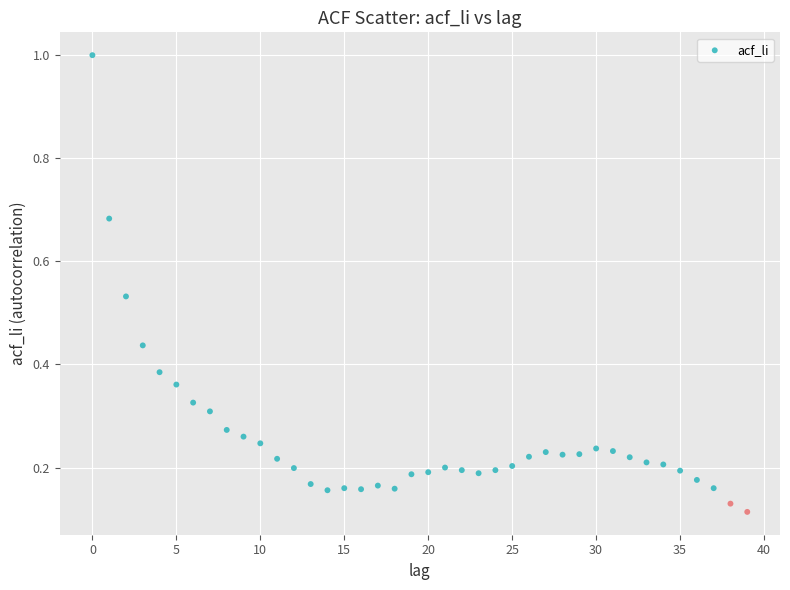

What is the range of Y values (max minus min)?

0.9